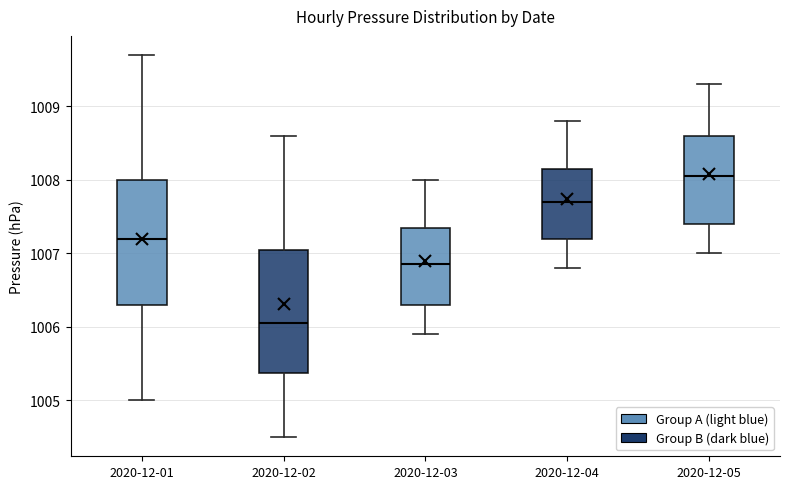

Where does the upper whisker of the box for 2020-12-03 end on the y-axis? The values are not printed on the chart, so give them approximately, as read against the axis.

1008.0